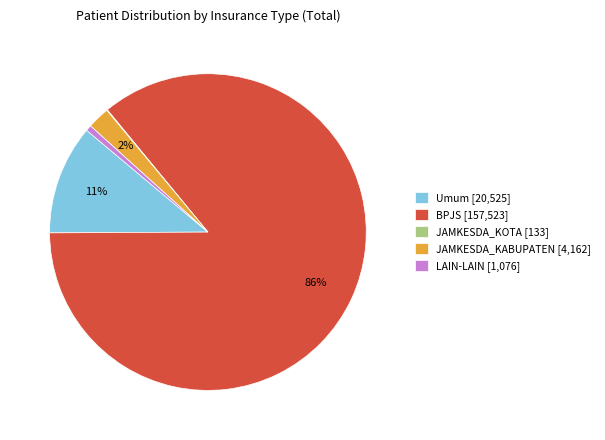

Which category has the biggest portion of the pie?

BPJS